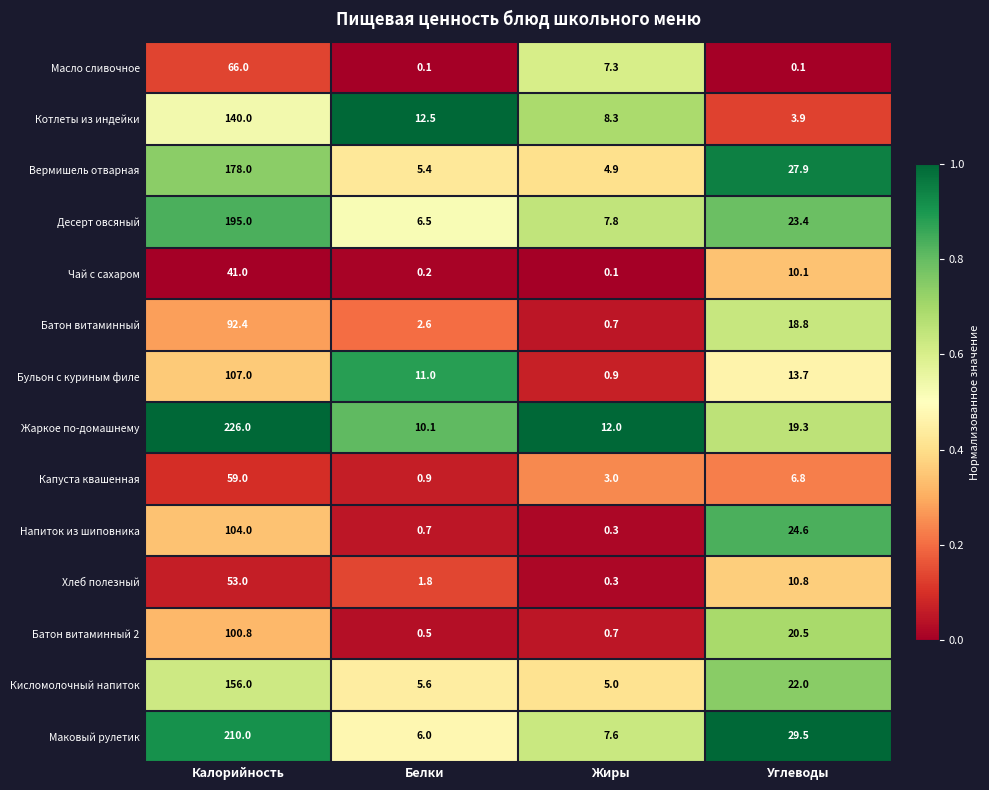

What is the difference between the Батон витаминный values at Белки and Калорийность?

89.8